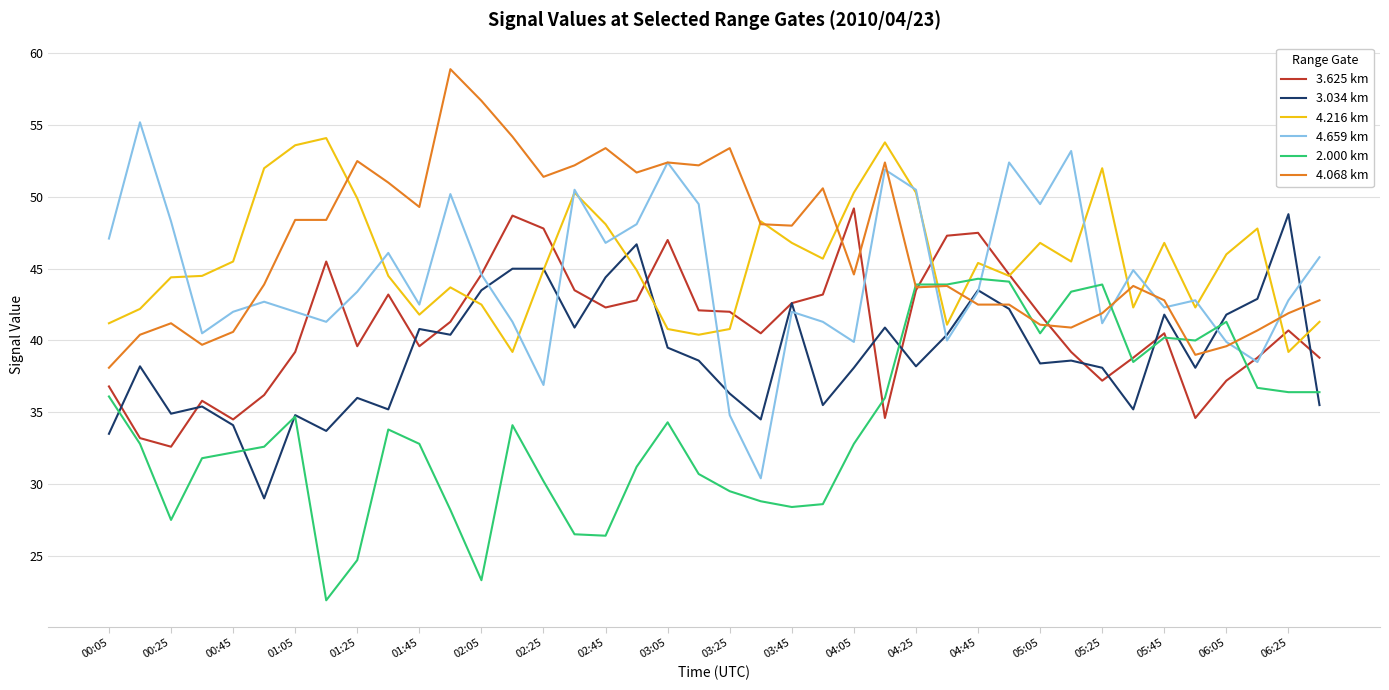

Does the chart display data point markers on the line(s)?

No